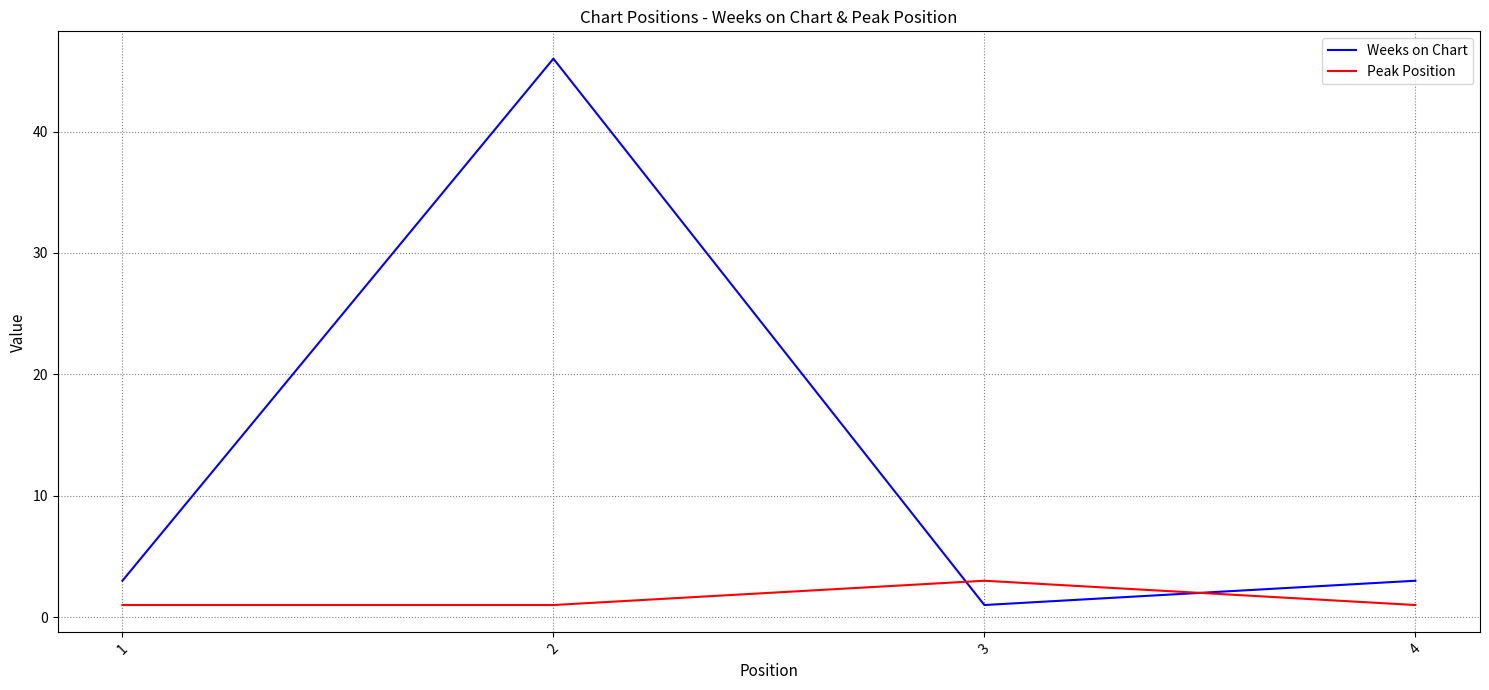

Which series ends up on top after the final intersection of Peak Position and Weeks on Chart?

Weeks on Chart